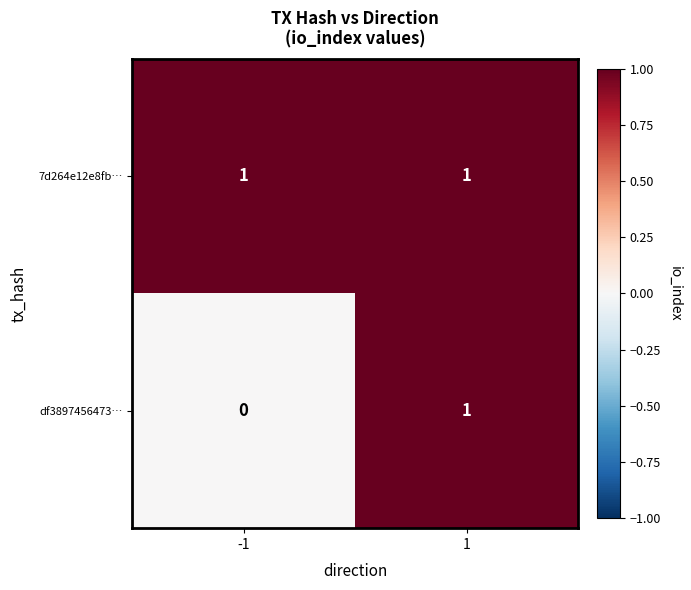

Reading right to left, list all the values displayed in this chart.

7d264e12e8fb…: 1=1	-1=1
df3897456473…: 1=1	-1=0